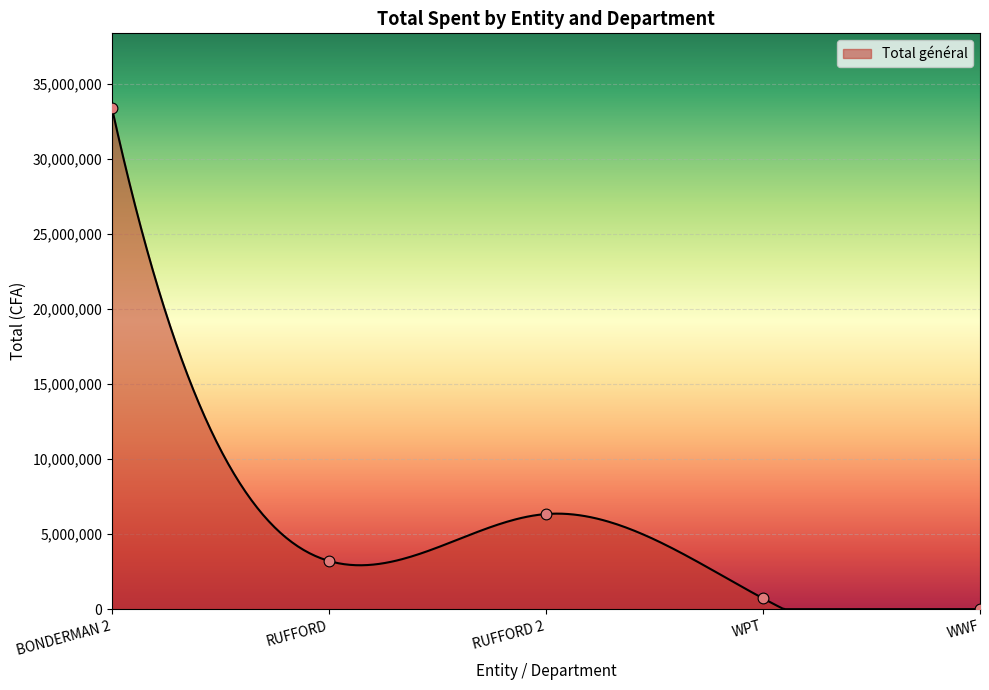

Which category has the highest value in the Total général series?

BONDERMAN 2